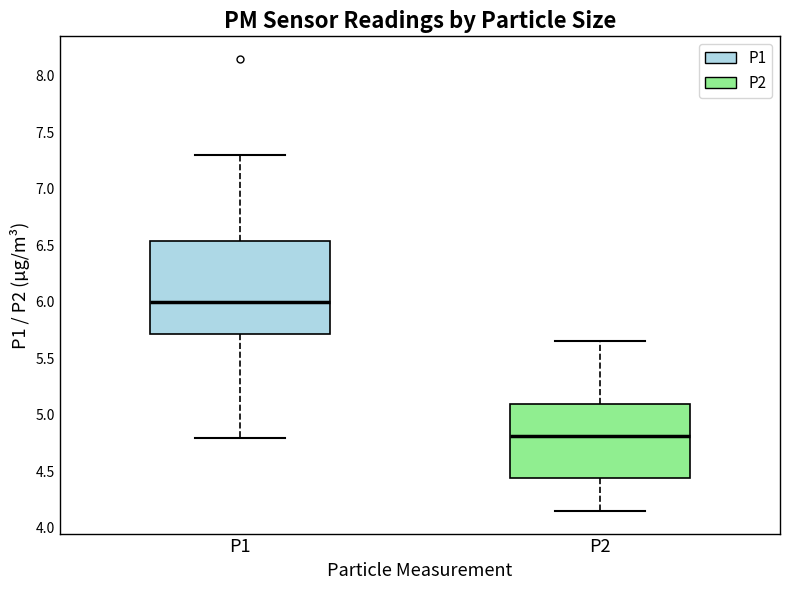

Which box has the highest median line?

P1